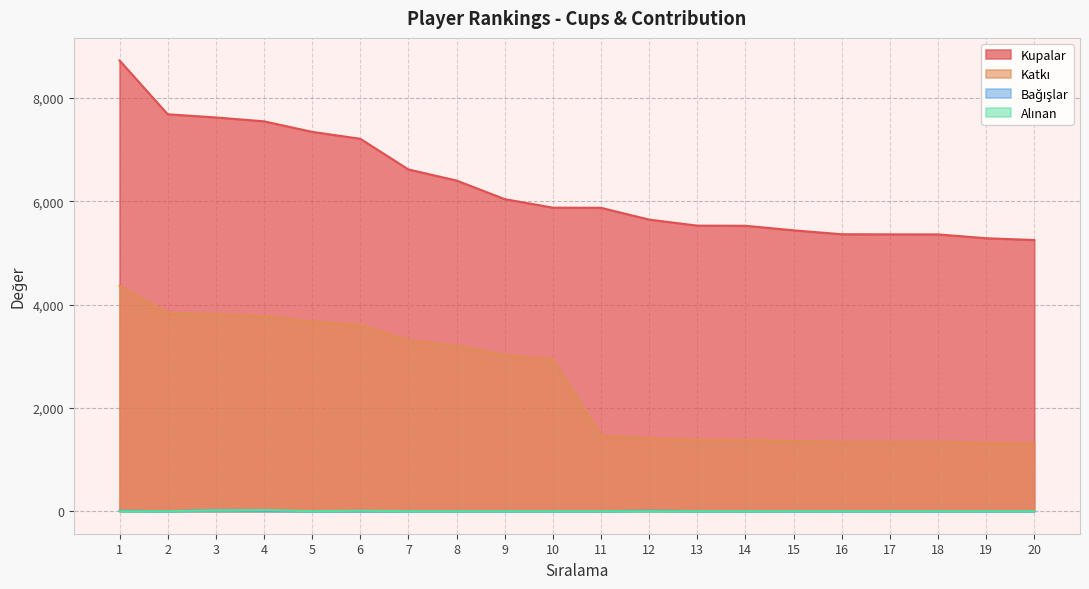

Is the value of Alınan at 1 greater than the value of Kupalar at 15?

No